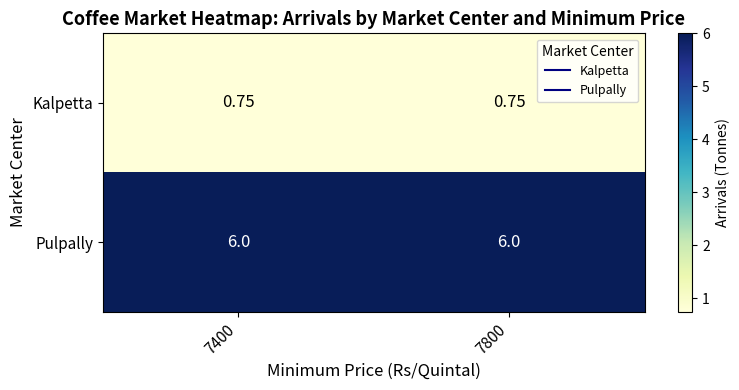

Which series has the largest total across all categories?

Pulpally